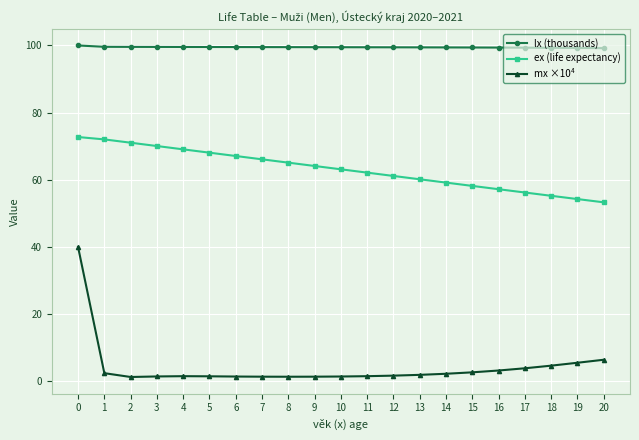

Does the chart display data point markers on the line(s)?

Yes